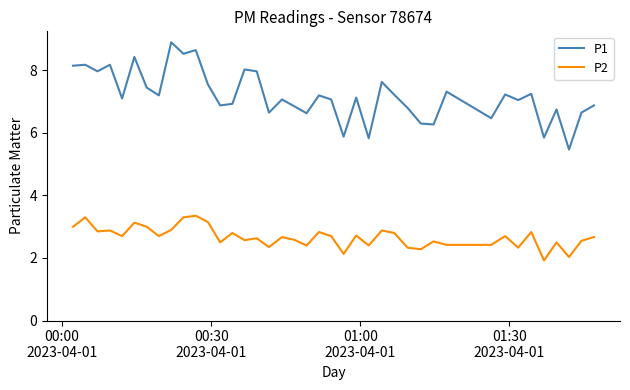

True or false: P1 and P2 cross at least once.

False